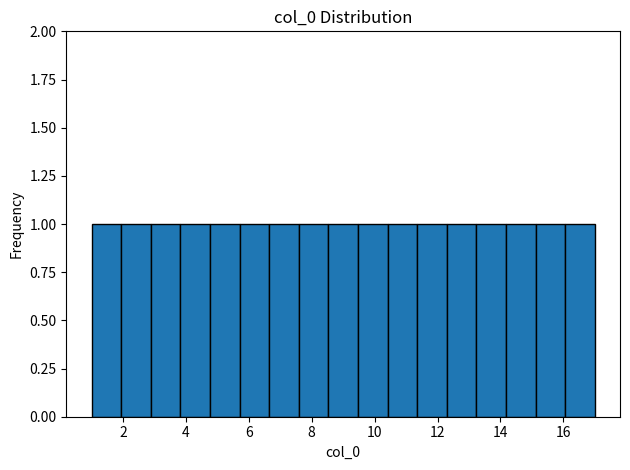

How tall is the bar that spans 7.6 to 8.6 on the x-axis? Neither the bar edges nor the heights are printed on the chart, so give them approximately, as read against the axes.

1